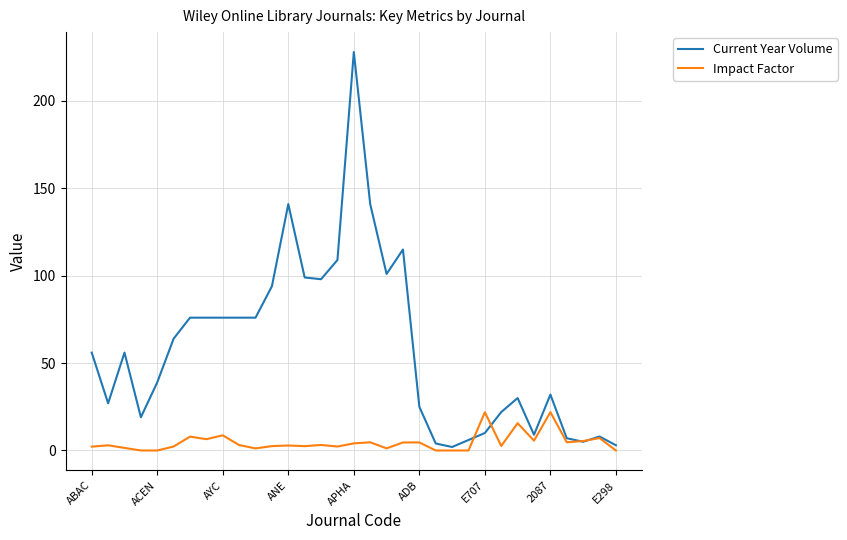

Which series has the widest spread of values?

Current Year Volume